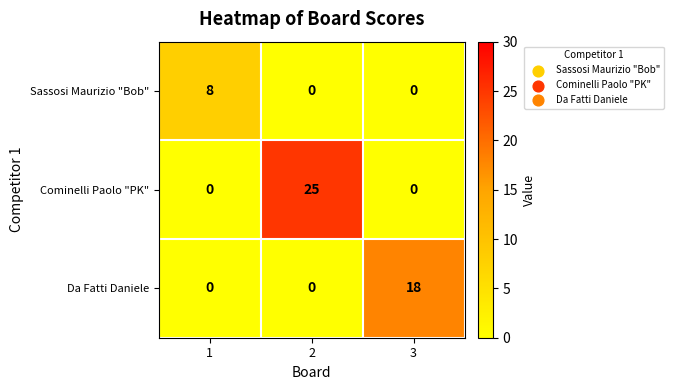

What is the average value of the Sassosi Maurizio "Bob" series?

3